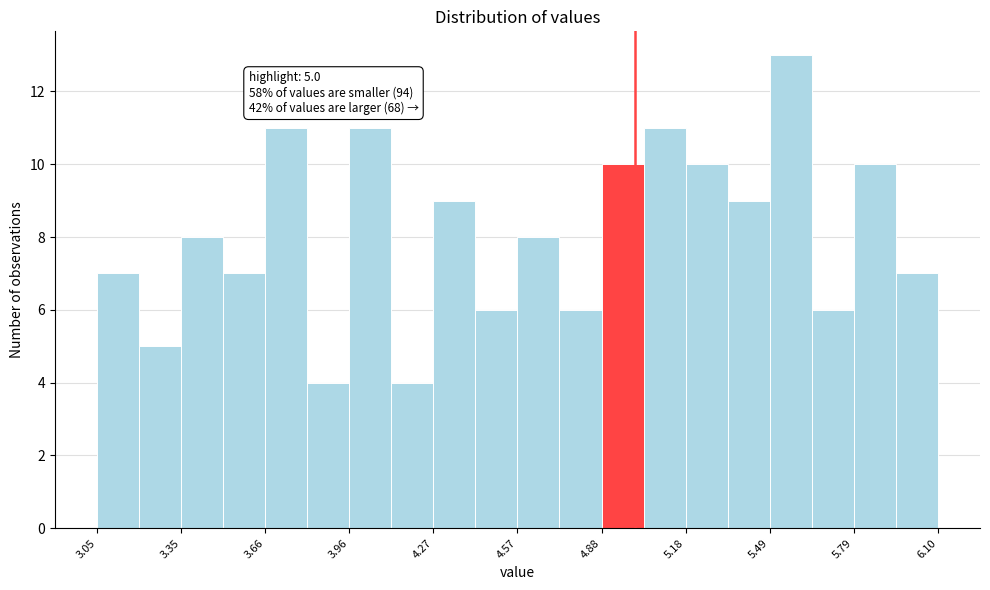

Read against the x-axis, roughly where is the centre of the tallest bar?

5.55